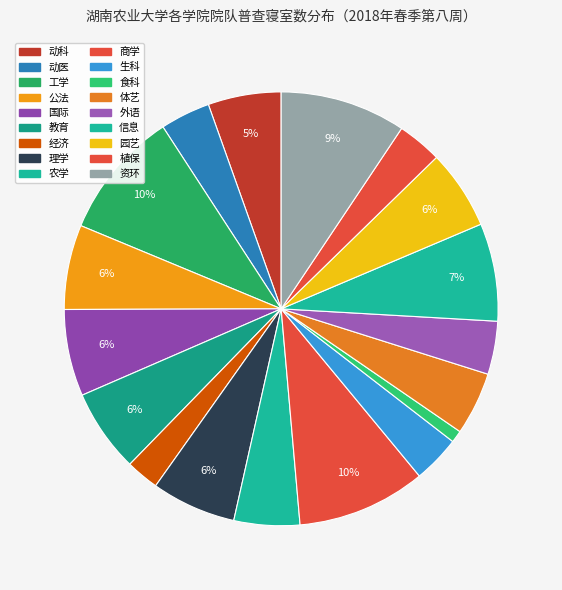

How many segments does this pie chart have?

18